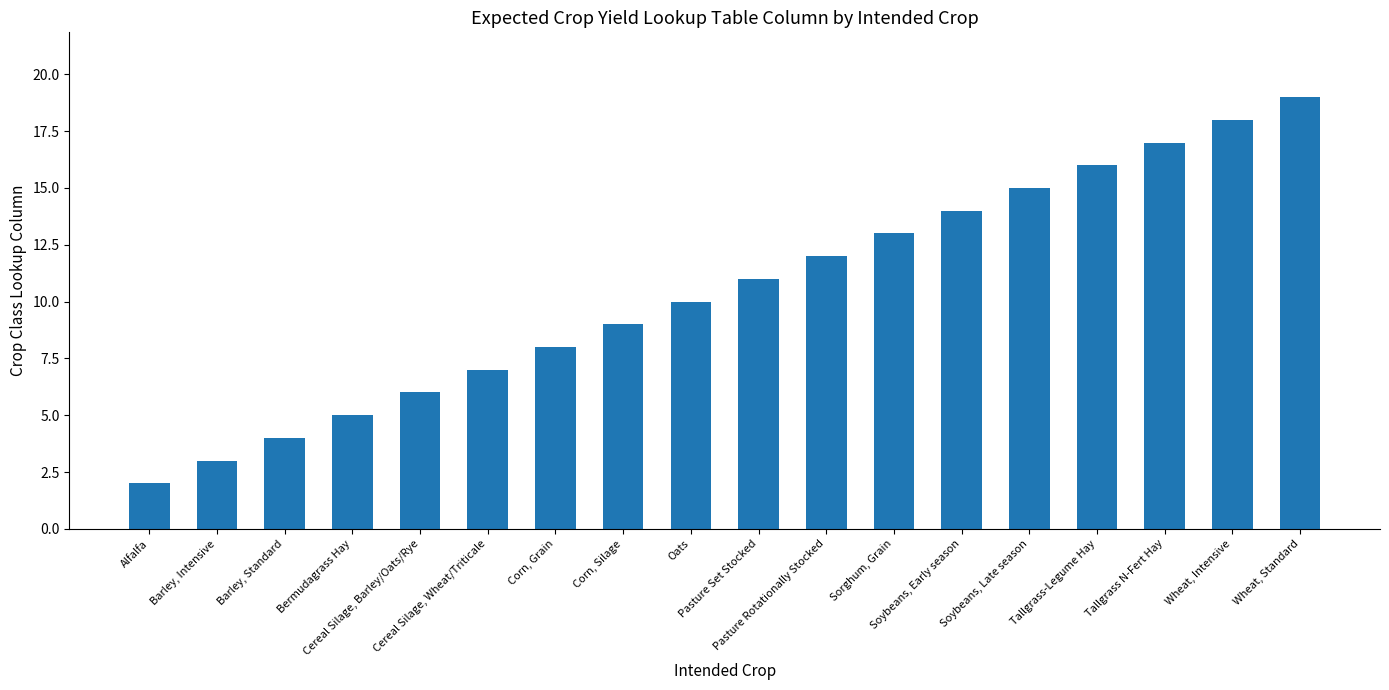

Reading right to left, list all the values displayed in this chart.

Wheat, Standard=19	Wheat, Intensive=18	Tallgrass N-Fert Hay=17	Tallgrass-Legume Hay=16	Soybeans, Late season=15	Soybeans, Early season=14	Sorghum, Grain=13	Pasture Rotationally Stocked=12	Pasture Set Stocked=11	Oats=10	Corn, Silage=9	Corn, Grain=8	Cereal Silage, Wheat/Triticale=7	Cereal Silage, Barley/Oats/Rye=6	Bermudagrass Hay=5	Barley, Standard=4	Barley, Intensive=3	Alfalfa=2